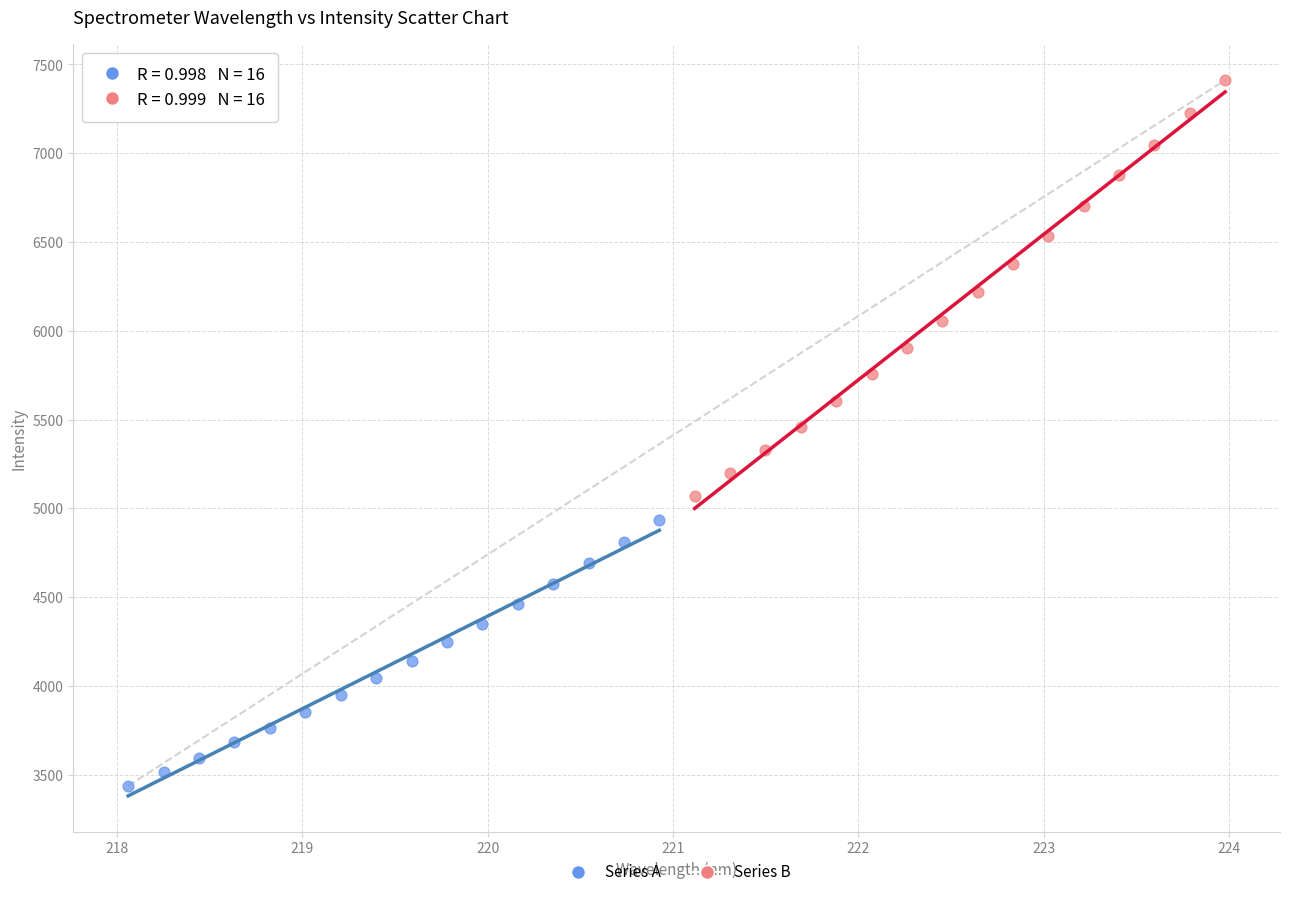

What are all the series names shown in the legend?

Series A, Series B